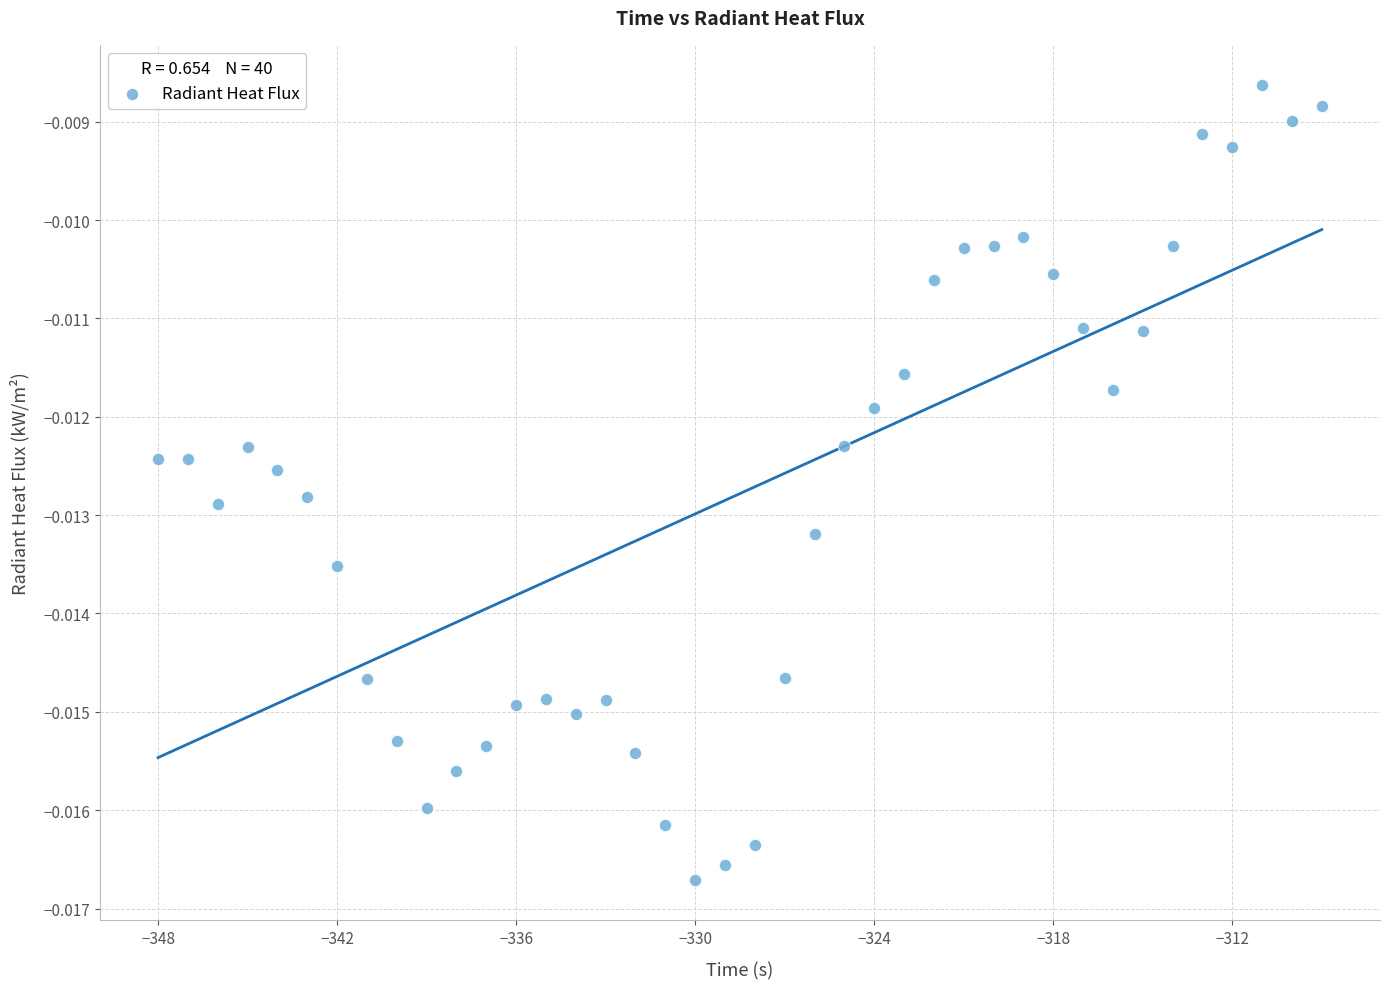

What is the range of X values (max minus min)?

39.0